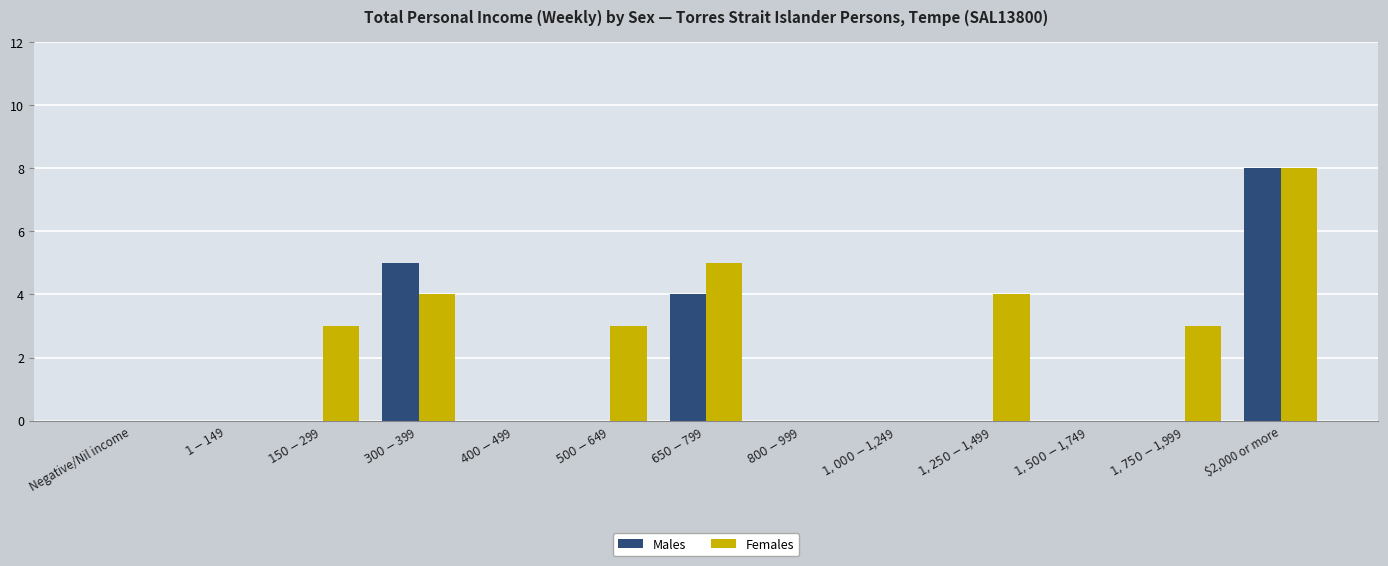

Which series has the largest total across all categories?

Females